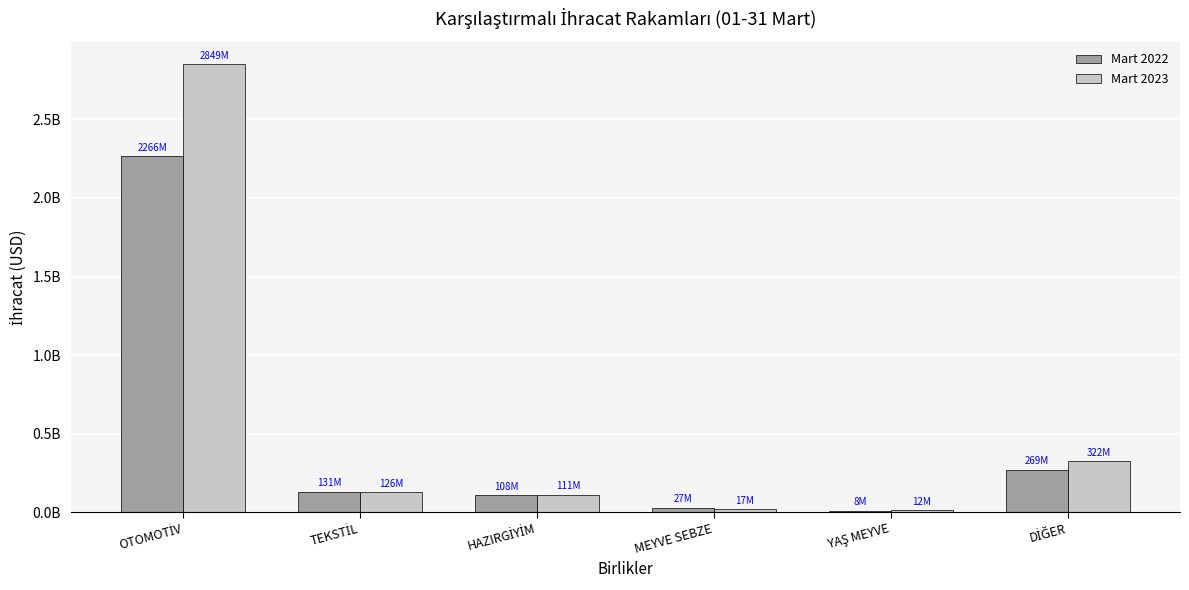

Which has a higher value, YAŞ MEYVE or MEYVE SEBZE?

MEYVE SEBZE